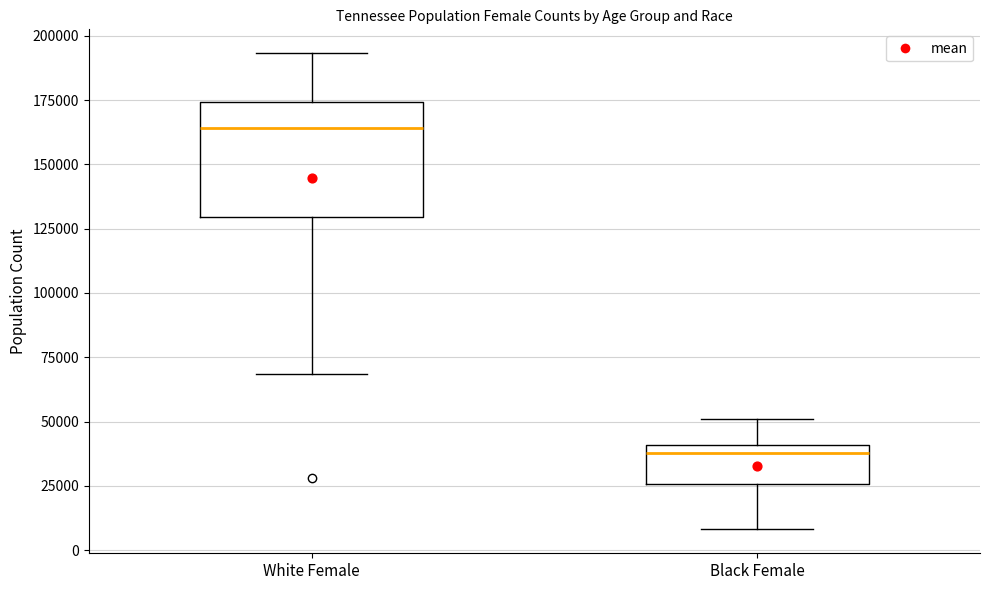

Comparing the boxes themselves (not the whiskers), which one is the tallest?

White Female